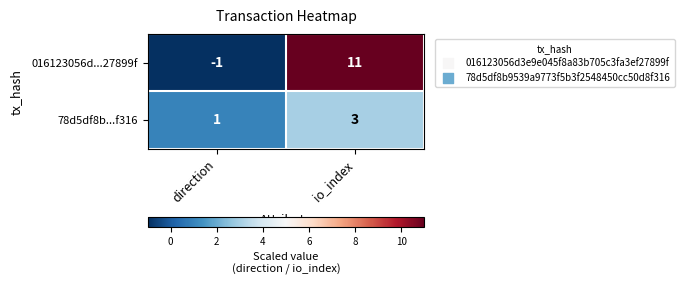

What is the total value across all series at io_index?

14